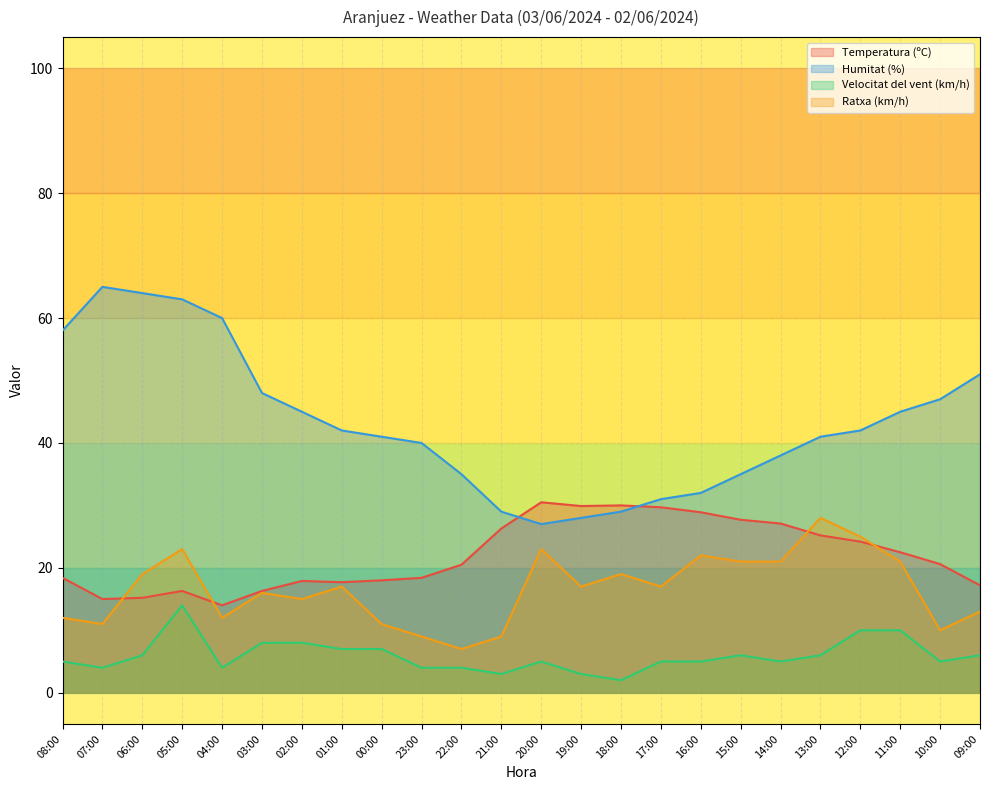

What is the label of the 24th point from the left?

09:00